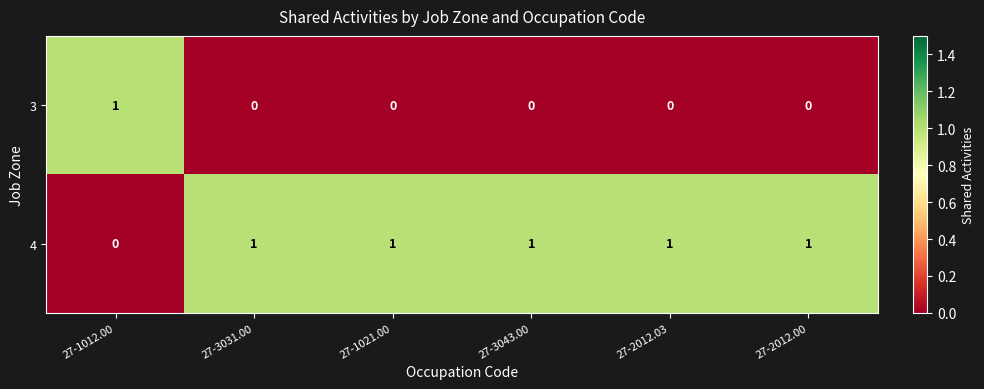

Where is 4 nearest to the value 0?

27-1012.00